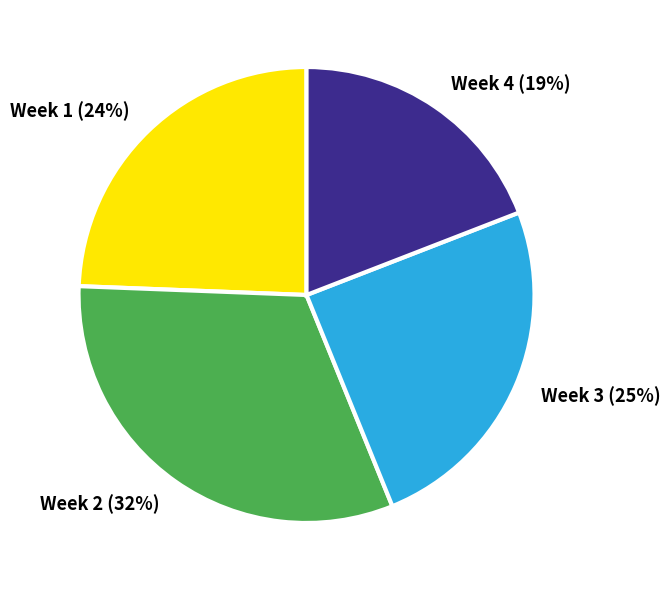

Combined, do Week 4 (19%) and Week 1 (24%) account for over 50%?

No